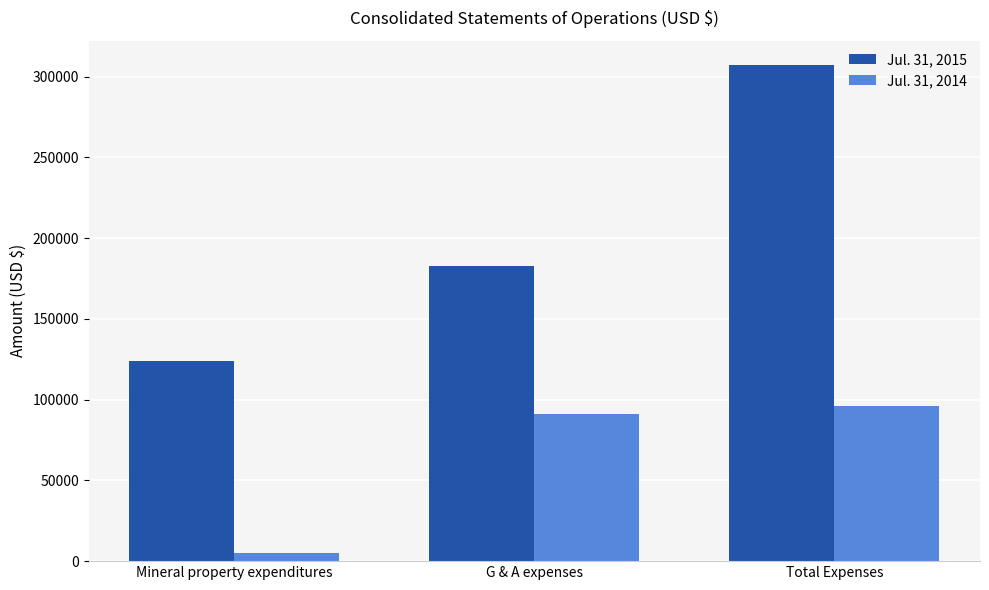

How many bars are there in total?

6